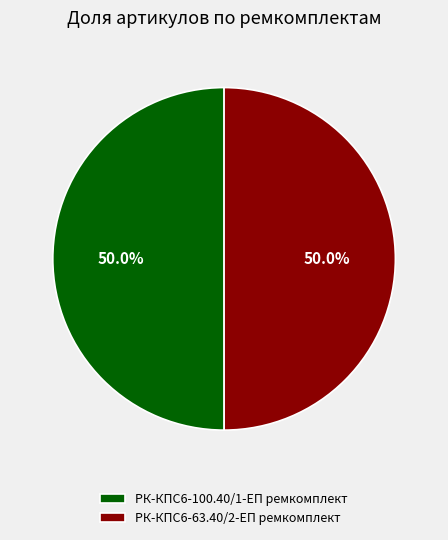

Combined, what portion of the pie is РК-КПС6-100.40/1-ЕП ремкомплект and РК-КПС6-63.40/2-ЕП ремкомплект?

100.0%